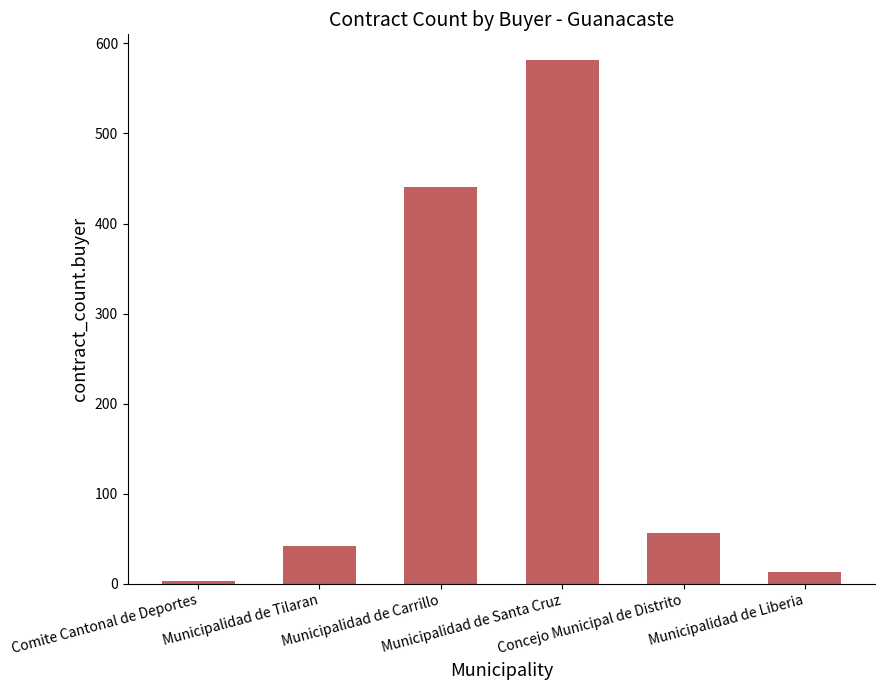

At which category does the chart reach its peak across all series?

Municipalidad de Santa Cruz